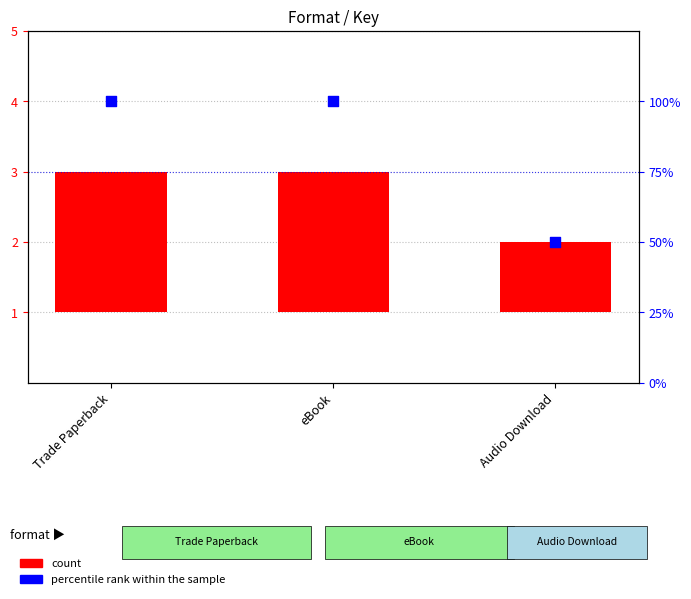

Is the value of percentile rank within the sample at Trade Paperback greater than the value of count at Audio Download?

Yes